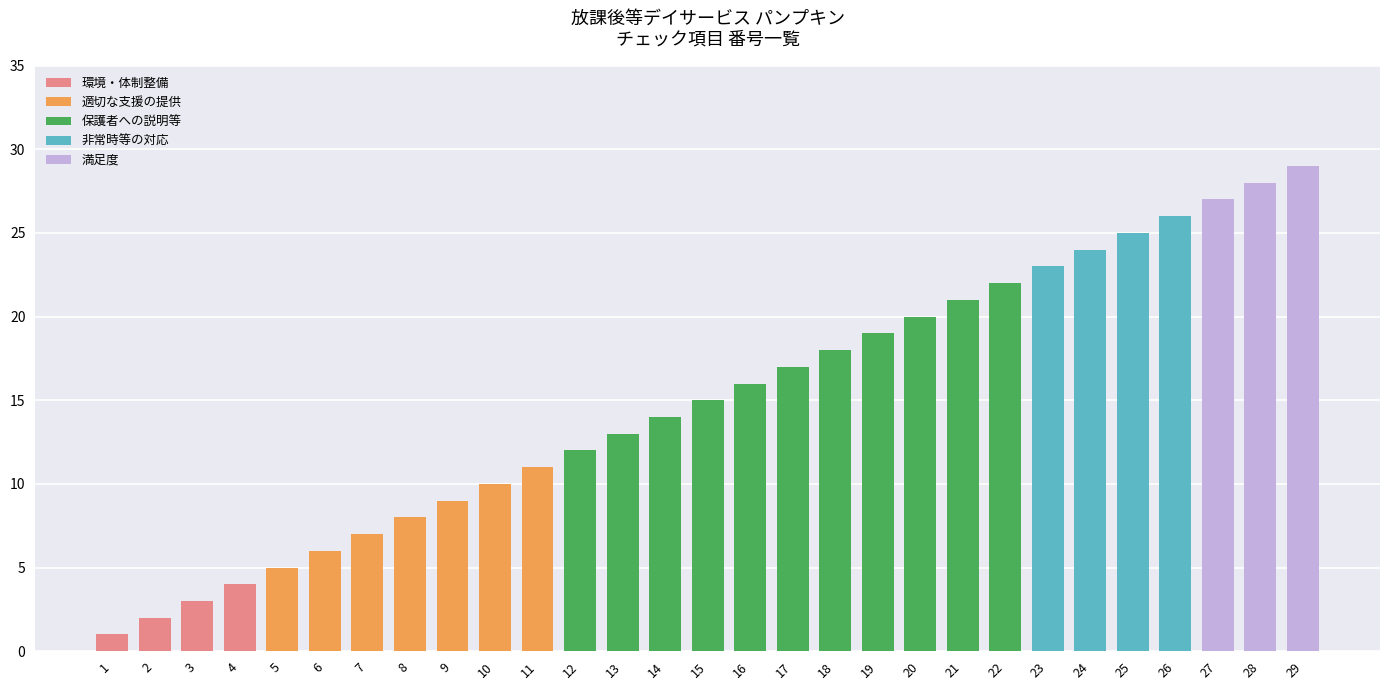

What is the value of the 1st bar from the left?

1